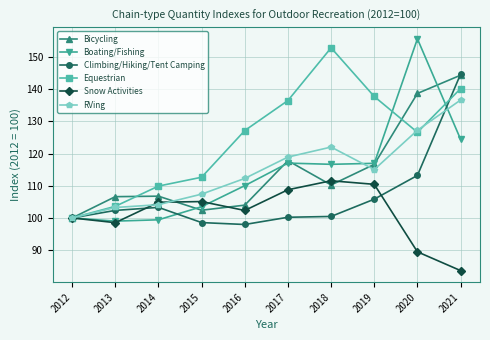

What is the difference between the Equestrian values at 2014 and 2020?

16.7